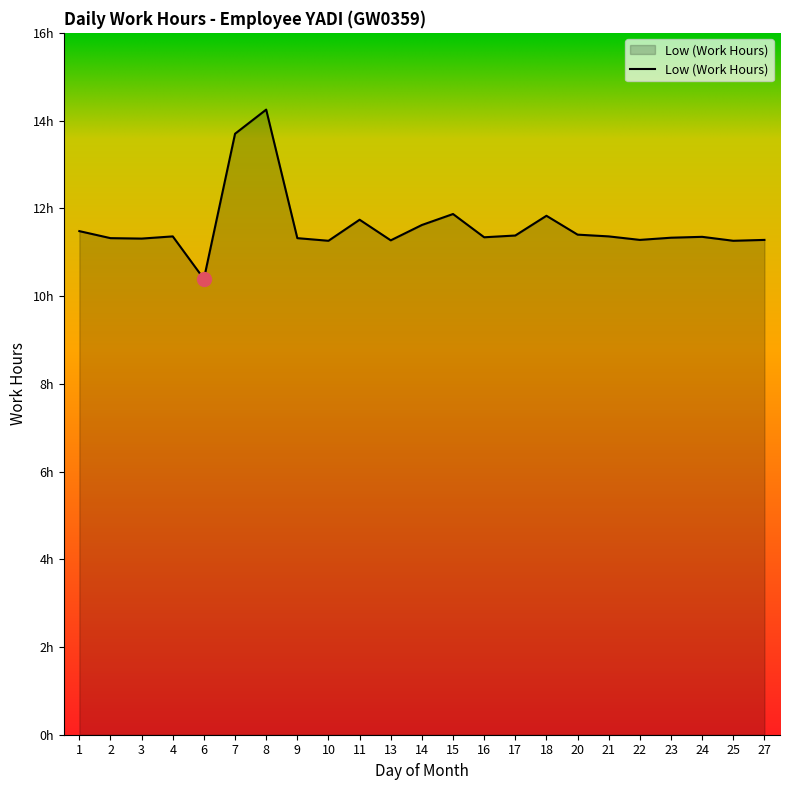

Where is the first local maximum?

4